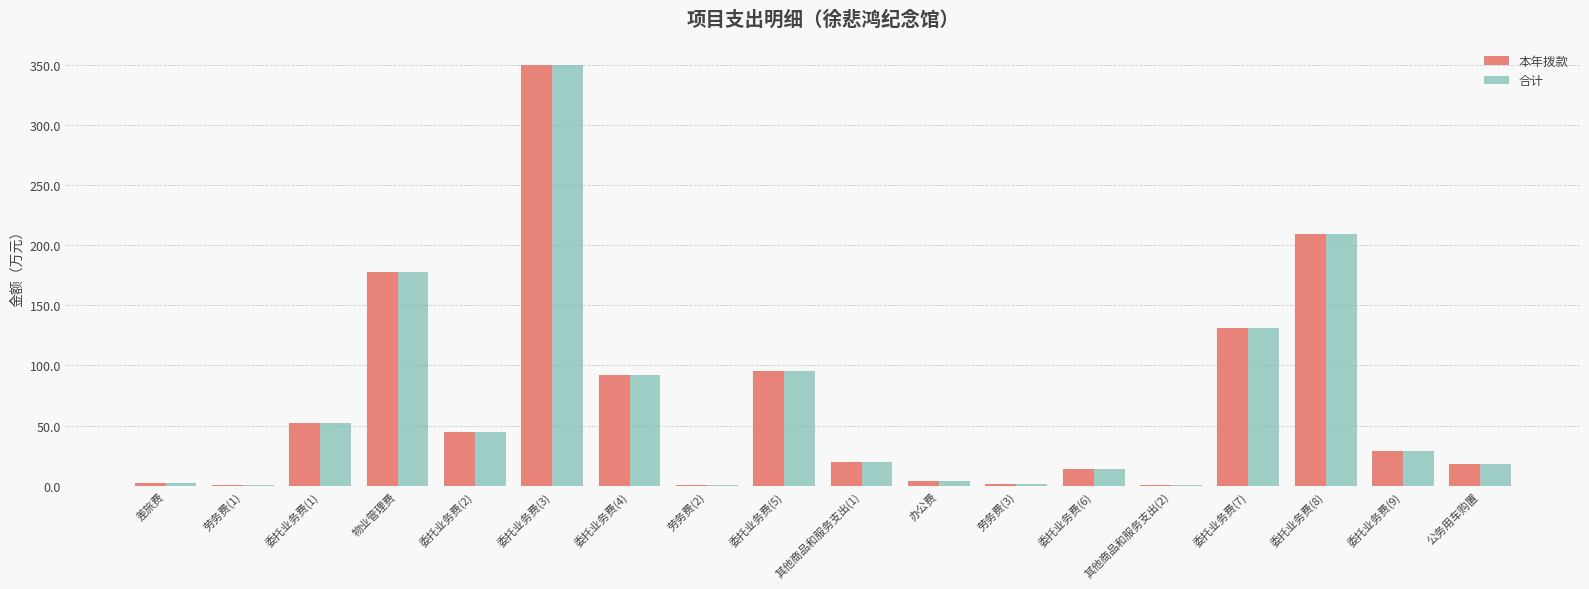

What is the sum of all 合计 values?

1243.0